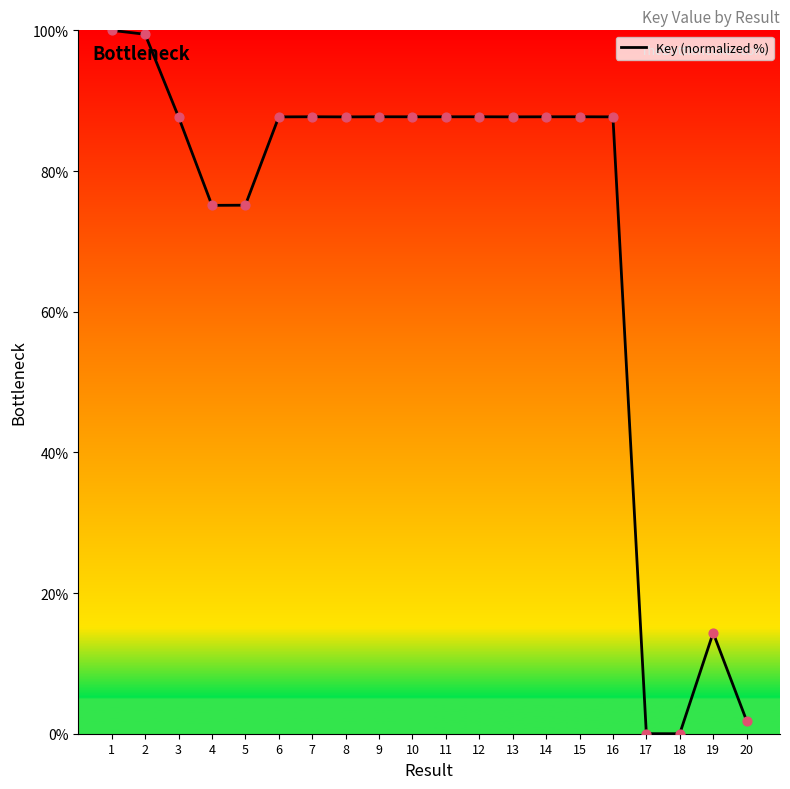

Between 9 and 17, which is larger?

9